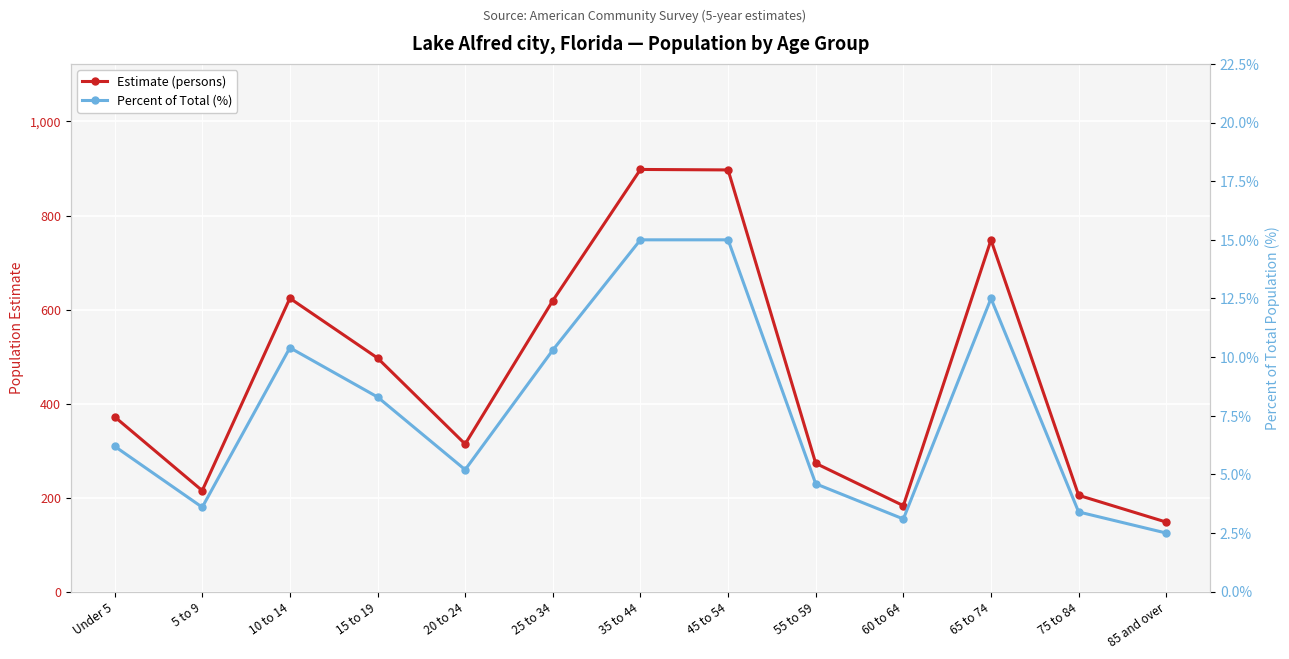

Reading right to left, list all the values displayed in this chart.

Estimate (persons): 85 and over=148.0	75 to 84=205.0	65 to 74=748.0	60 to 64=183.0	55 to 59=273.0	45 to 54=897.0	35 to 44=898.0	25 to 34=619.0	20 to 24=314.0	15 to 19=497.0	10 to 14=624.0	5 to 9=215.0	Under 5=372.0
Percent of Total (%): 85 and over=2.5	75 to 84=3.4	65 to 74=12.5	60 to 64=3.1	55 to 59=4.6	45 to 54=15.0	35 to 44=15.0	25 to 34=10.3	20 to 24=5.2	15 to 19=8.3	10 to 14=10.4	5 to 9=3.6	Under 5=6.2